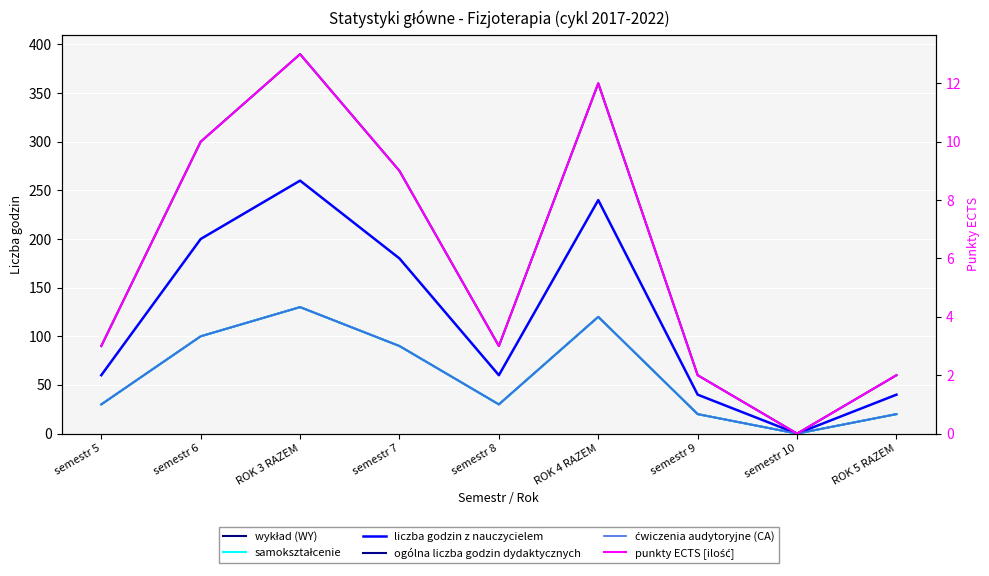

Count the number of data series in this chart.

6